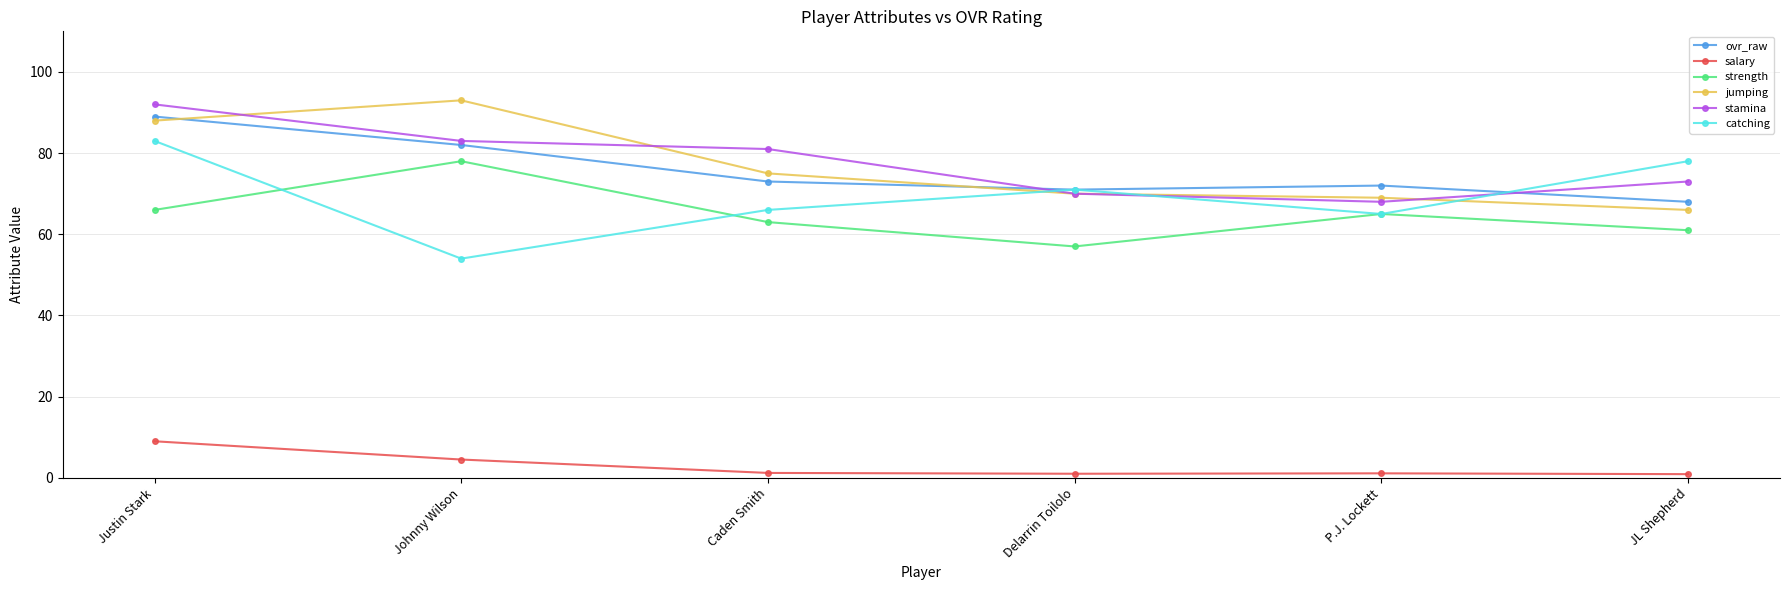

What is the minimum value shown in the chart?

0.9